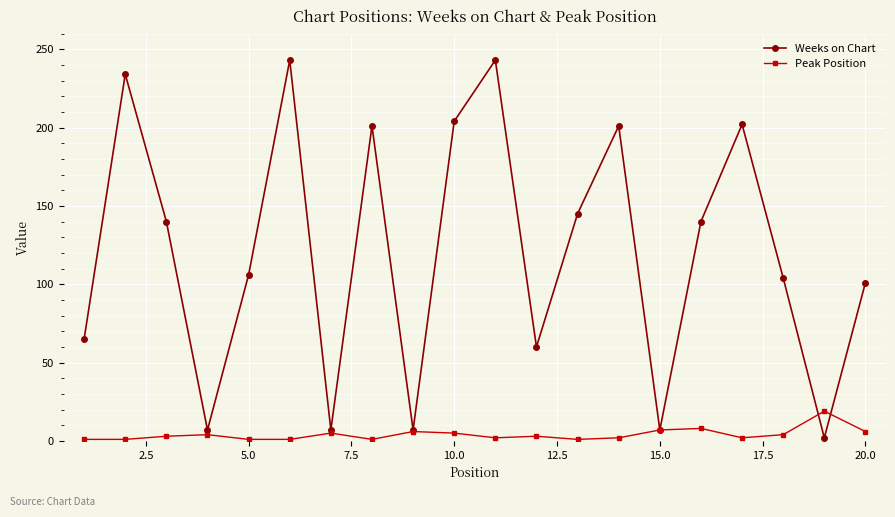

What is the value of the Peak Position point at the 6th from the left?

1